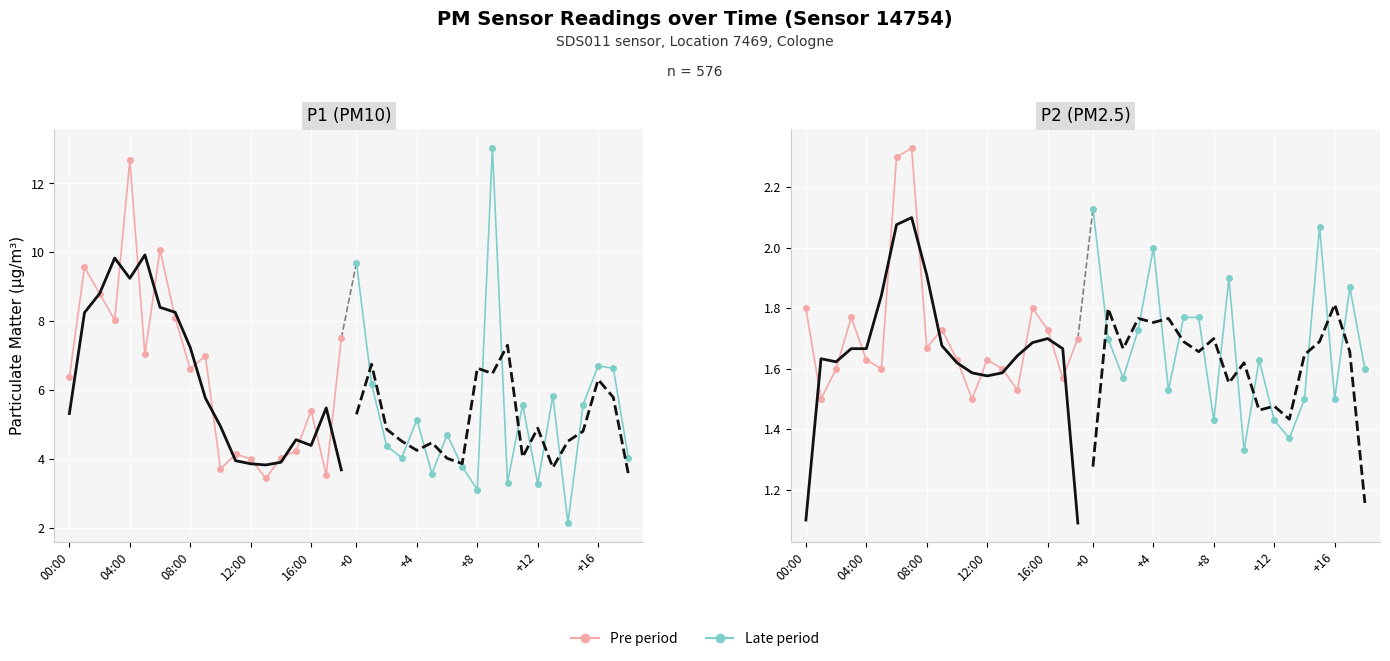

Rank the series by their average value, from lowest to highest.

Late period, Pre period